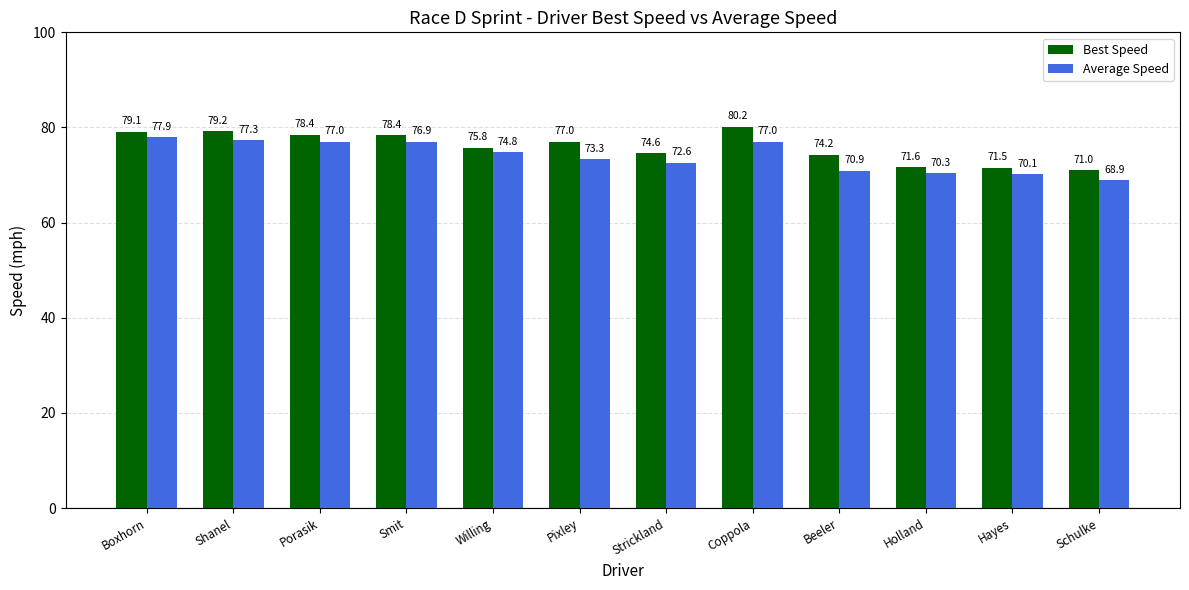

Is the value of Average Speed at Shanel greater than the value of Best Speed at Schulke?

Yes